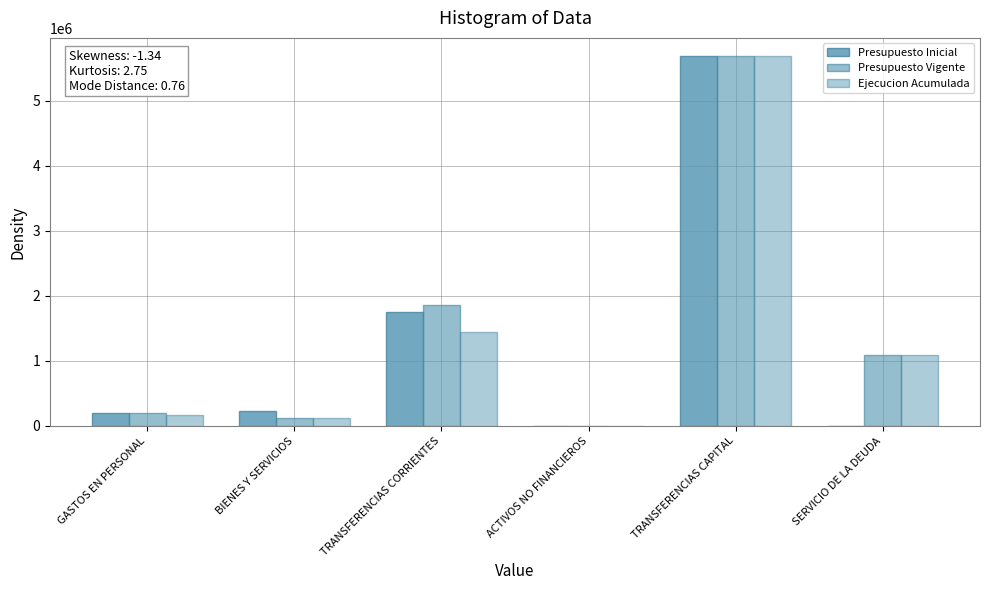

How many groups of bars are there?

6